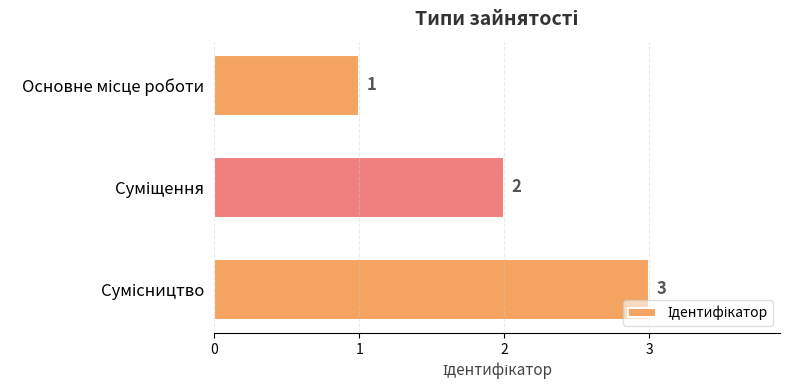

Count the values in the range 1 to 3.

3